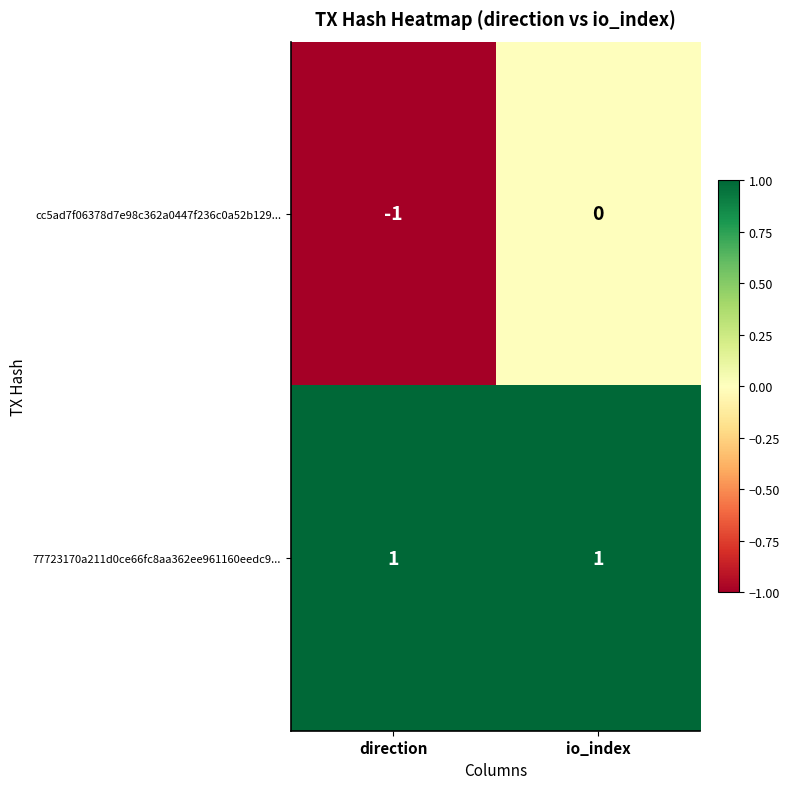

At which category does the chart reach its minimum across all series?

direction